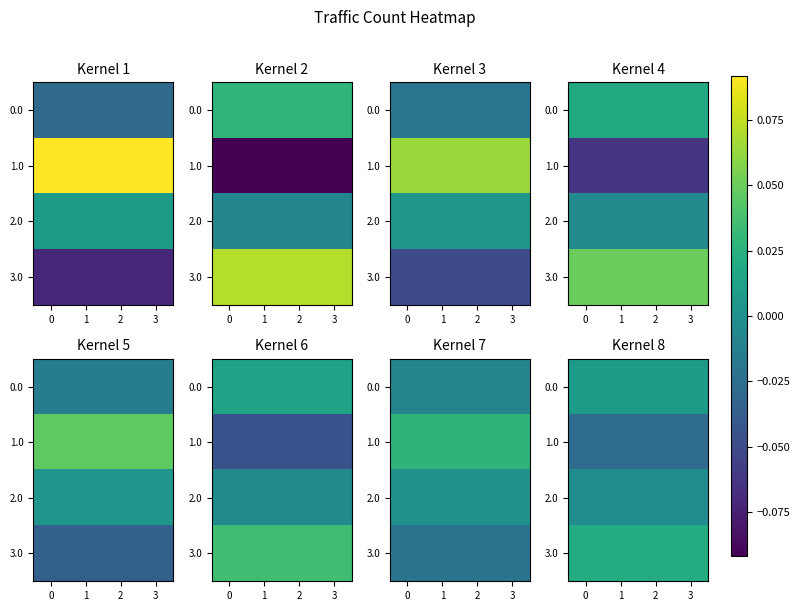

Count the number of categories in the chart.

4